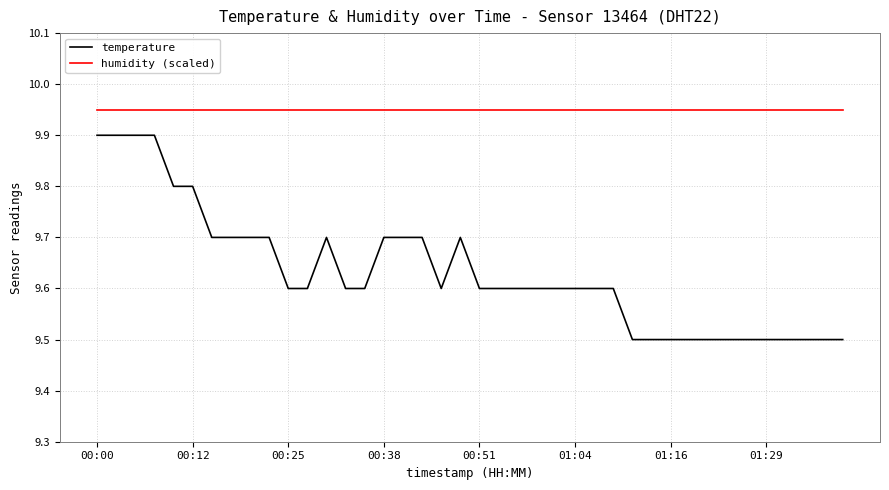

What is the lowest value of the temperature series?

9.5